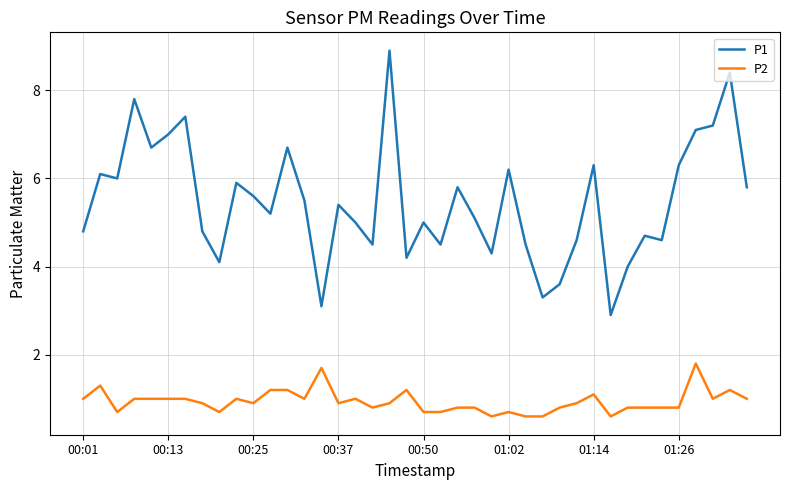

Count the number of categories in the chart.

40